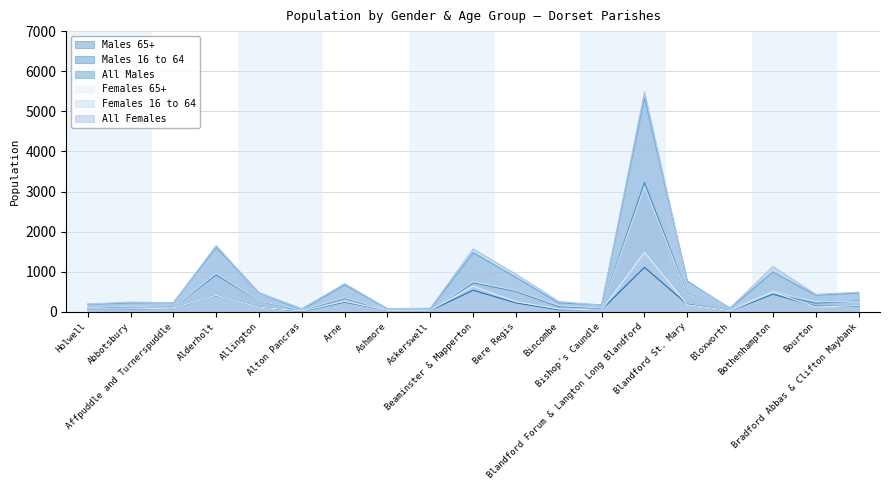

List the series in order of their peak value, highest first.

All Females, All Males, Males 16 to 64, Females 16 to 64, Females 65+, Males 65+